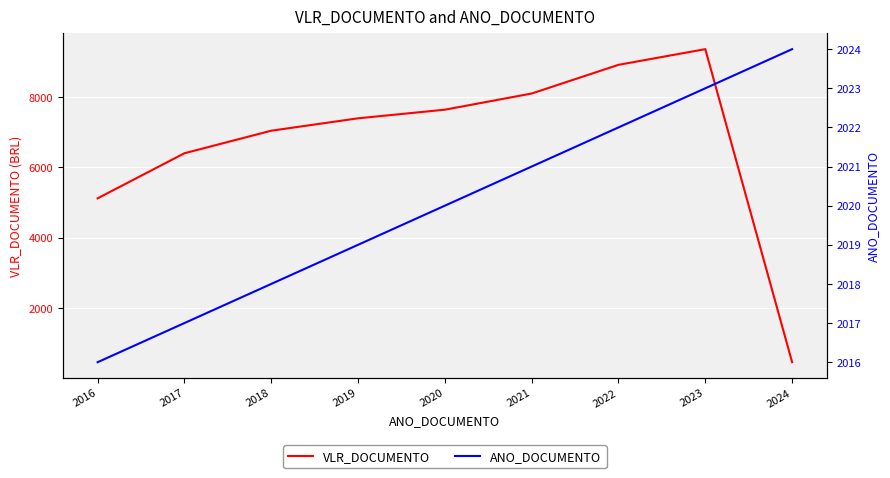

At which label is VLR_DOCUMENTO closest to 4911?

2016